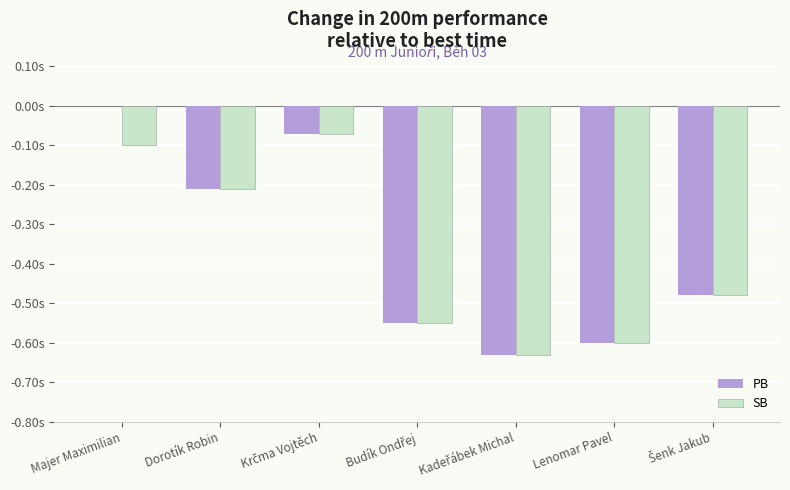

Reading left to right, list all the values displayed in this chart.

PB: 0.0	-0.2	-0.1	-0.6	-0.6	-0.6	-0.5
SB: -0.1	-0.2	-0.1	-0.6	-0.6	-0.6	-0.5